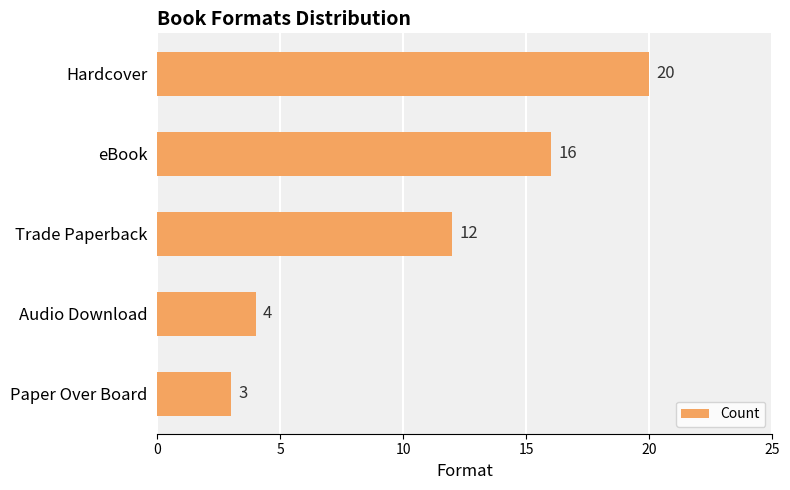

How many distinct data groups are displayed?

1